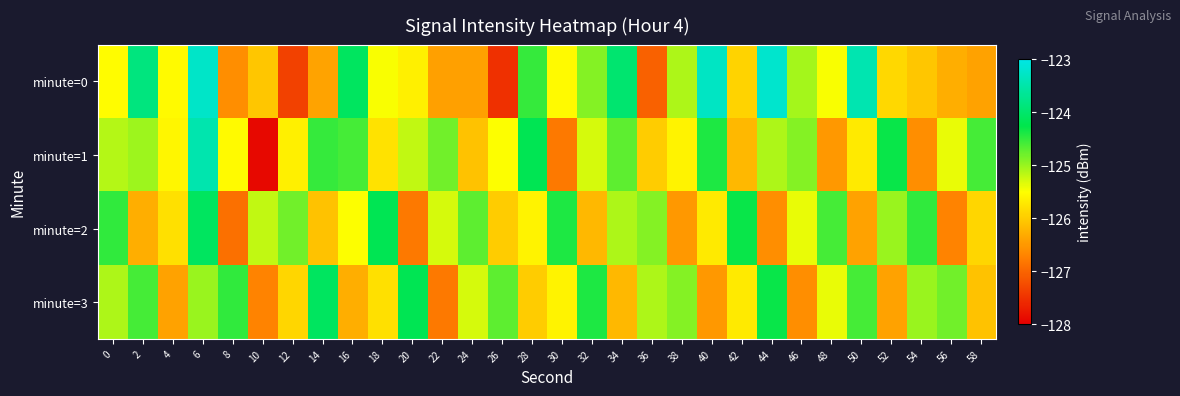

Count the number of data series in this chart.

4